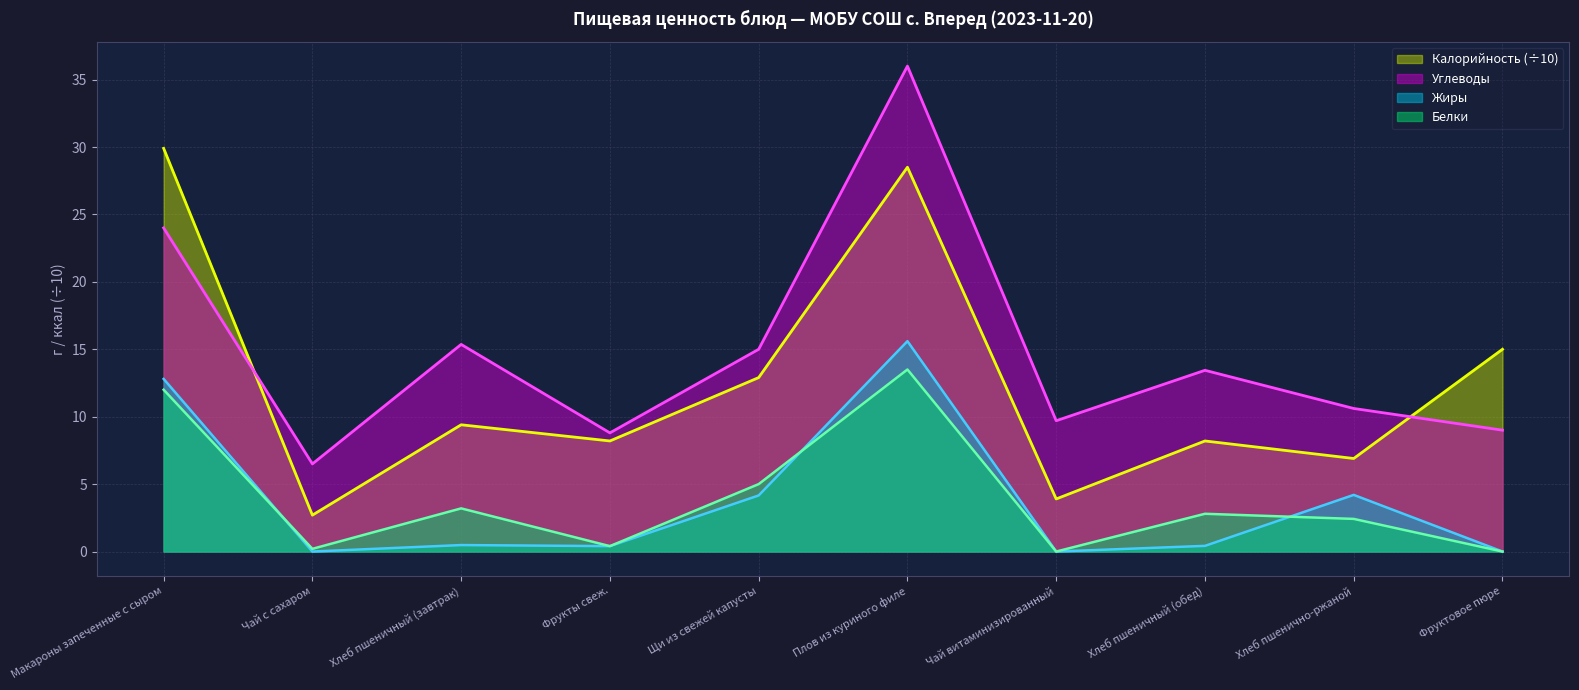

How many interior local peaks does the Углеводы series have?

3